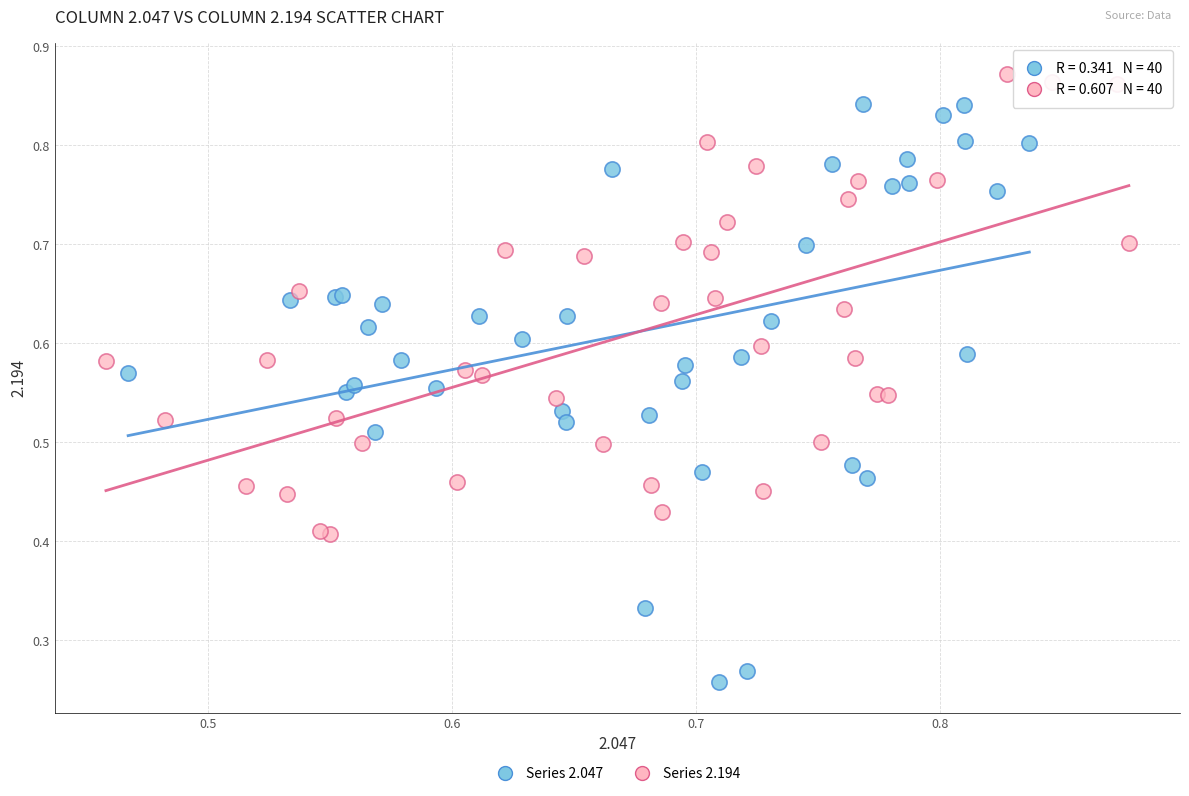

What are all the series names shown in the legend?

Series 2.047, Series 2.194